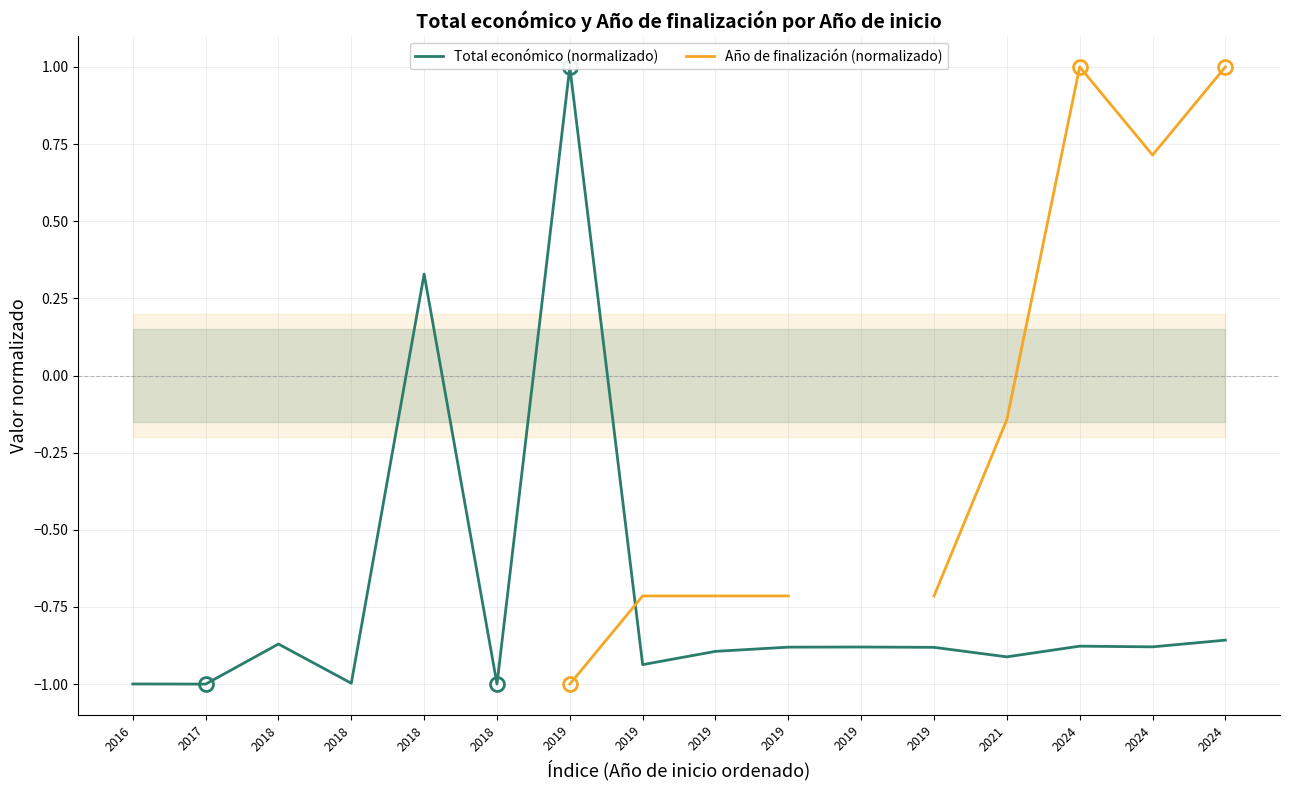

Is the value of Total económico (normalizado) at 2017 greater than the value of Año de finalización (normalizado) at 2018?

No